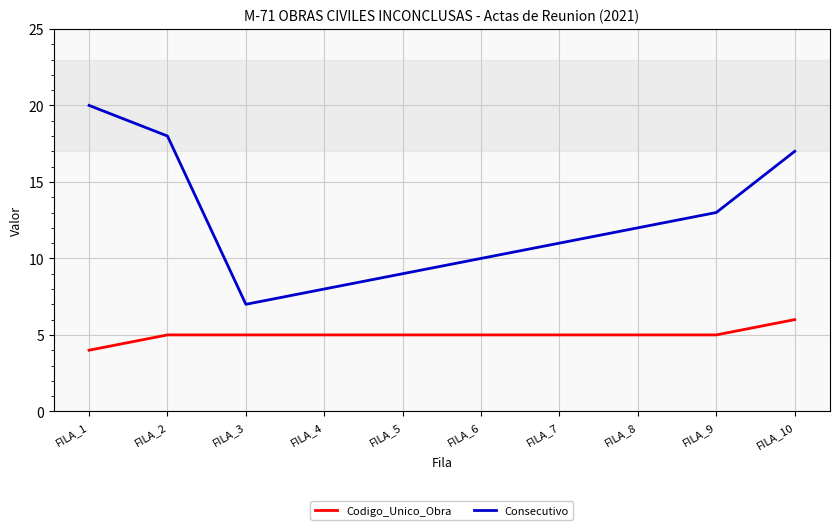

What is the greatest value displayed?

20